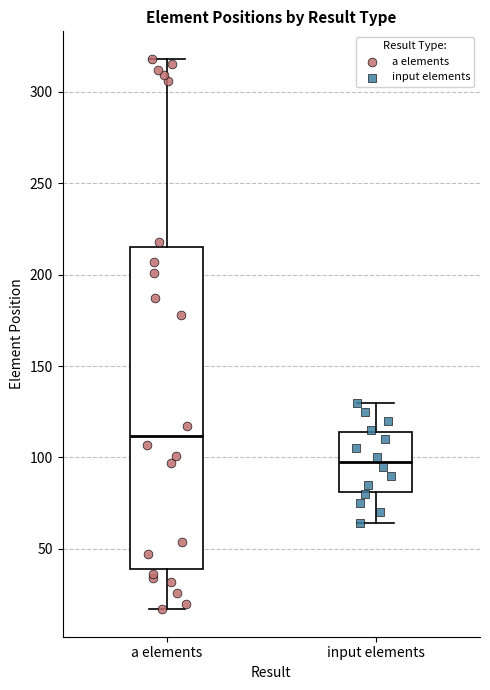

Reading left to right, transcribe this box plot: for each box, give where its median line is, the range the box spans, and where its two whiskers end, as read against the y-axis. The values are not printed on the chart, so give them approximately, as read against the axis.

a elements: median 110, box 40 to 215, whiskers 15 to 320
input elements: median 100, box 80 to 115, whiskers 65 to 130